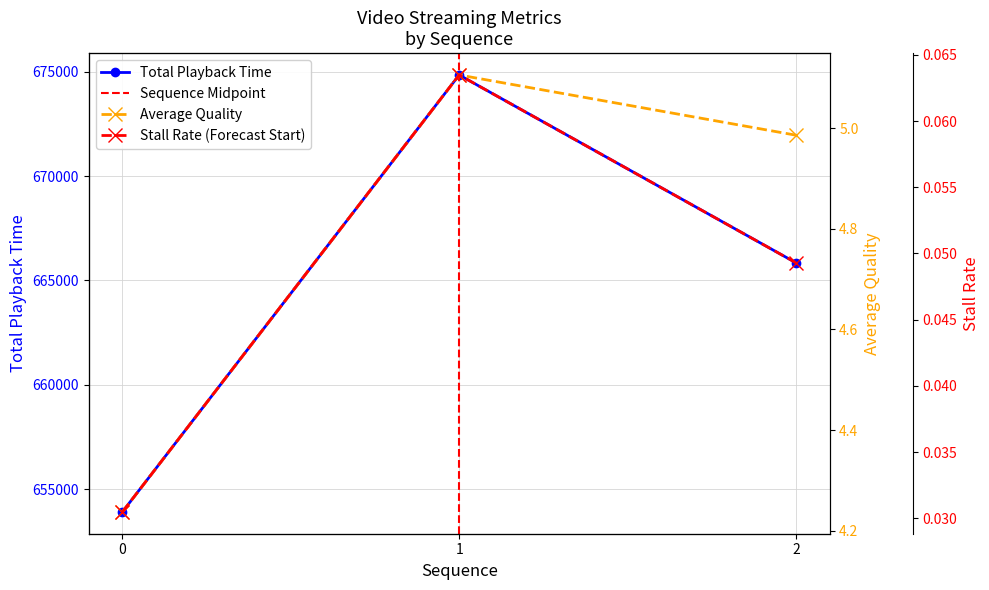

Reading right to left, extract all data points from this chart.

total playback time: 2=665851.0	1=674851.0	0=653907.0
stall rate: 2=0.0	1=0.1	0=0.0
average quality: 2=5.0	1=5.1	0=4.2